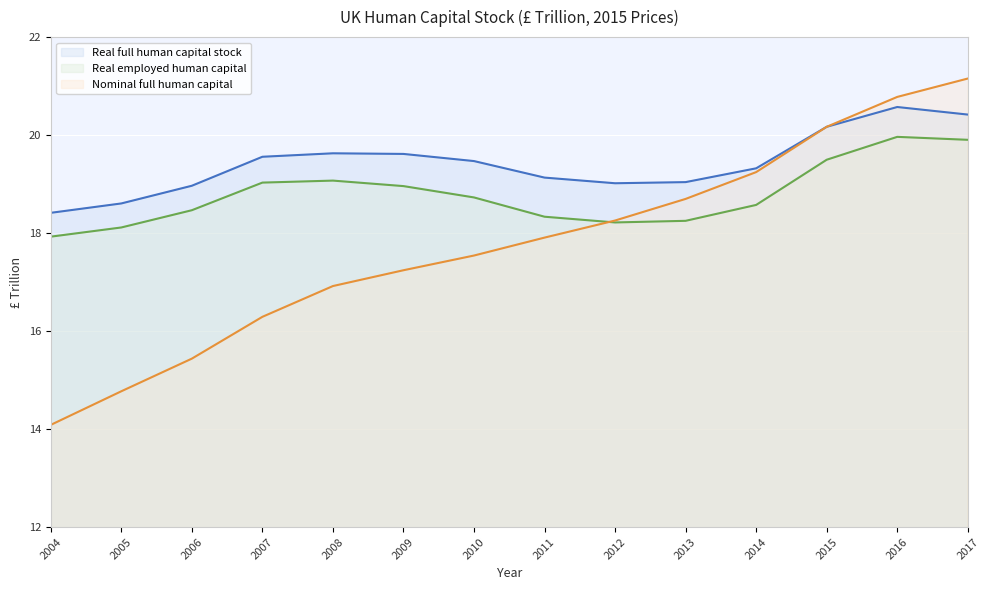

In Real employed human capital, how many points are lower than both neighbors (excluding endpoints)?

1